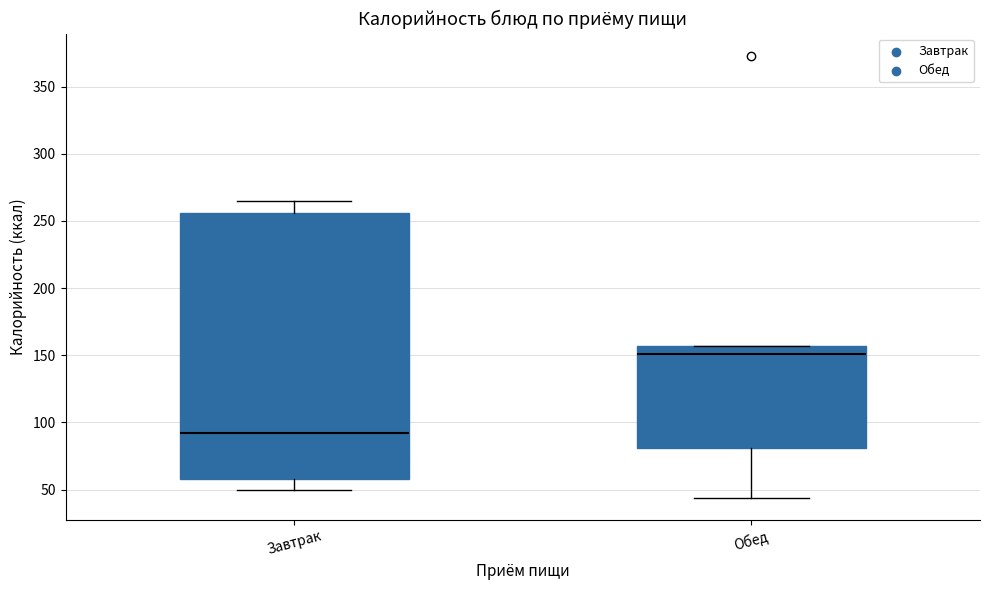

Reading left to right, transcribe this box plot: for each box, give where its median line is, the range the box spans, and where its two whiskers end, as read against the y-axis. The values are not printed on the chart, so give them approximately, as read against the axis.

Завтрак: median 90, box 60 to 255, whiskers 50 to 265
Обед: median 150, box 80 to 155, whiskers 45 to 155